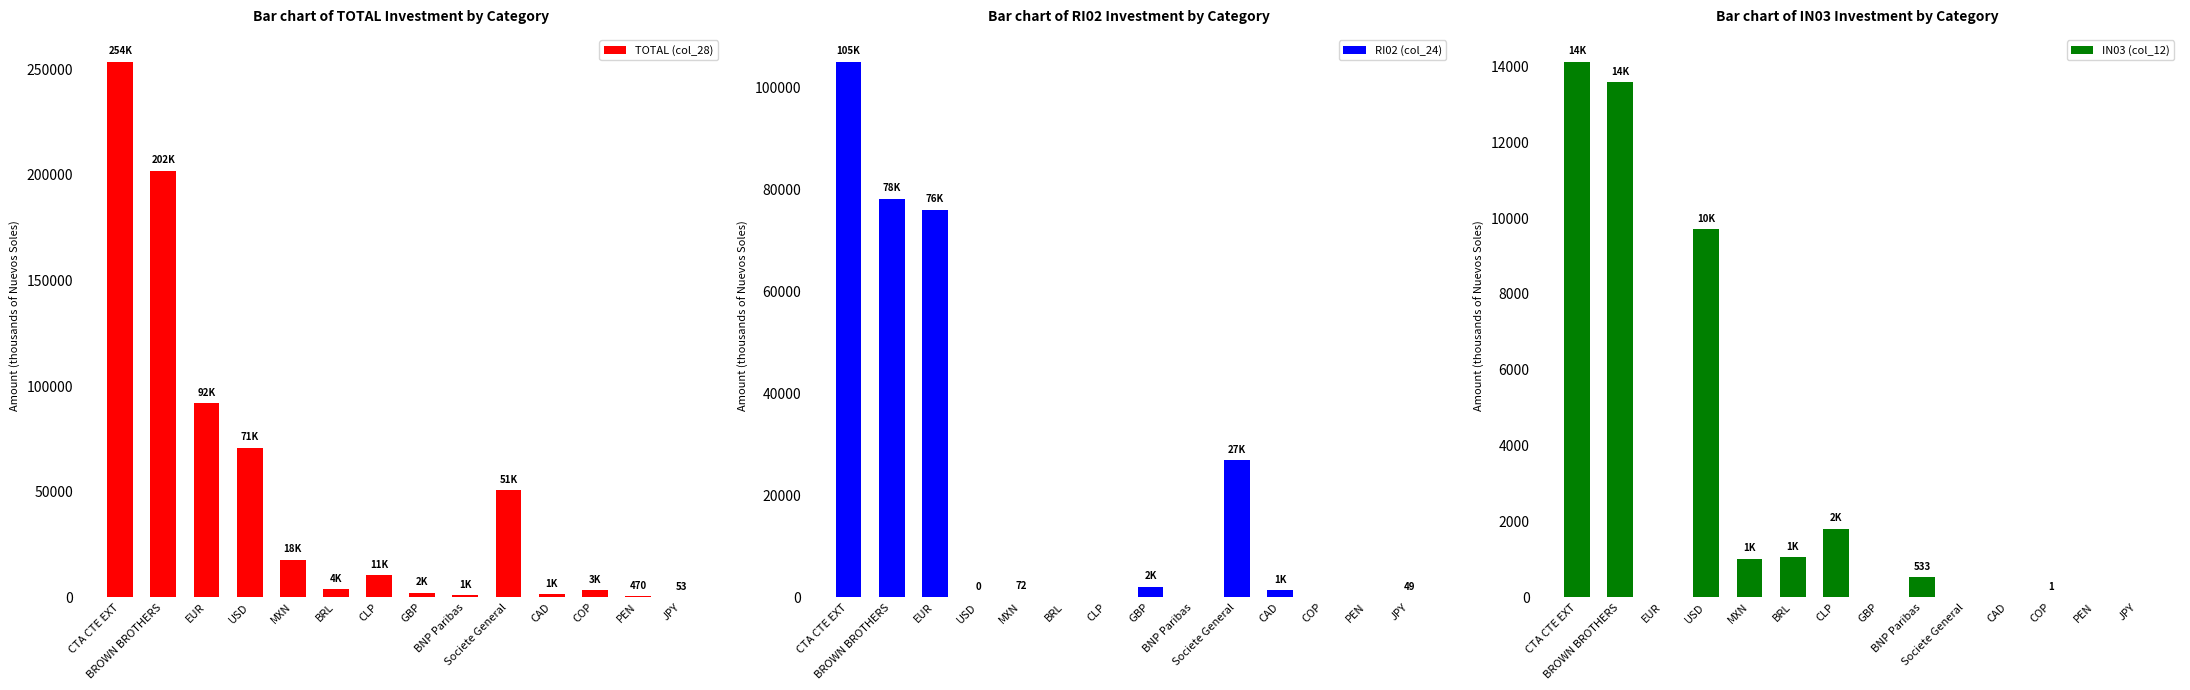

What is the average value of the IN03 (col_12) series?

2989.3